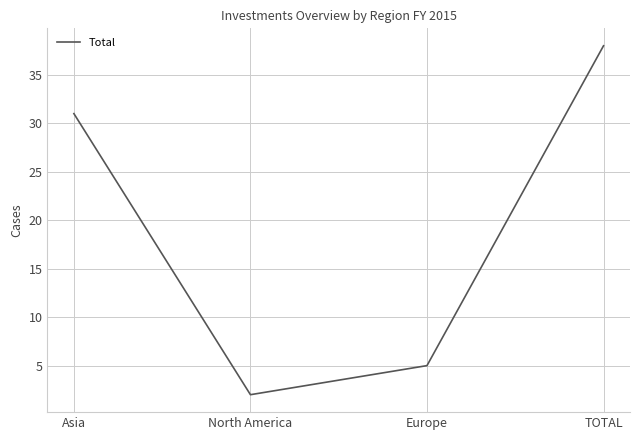

What position from the right is TOTAL?

1